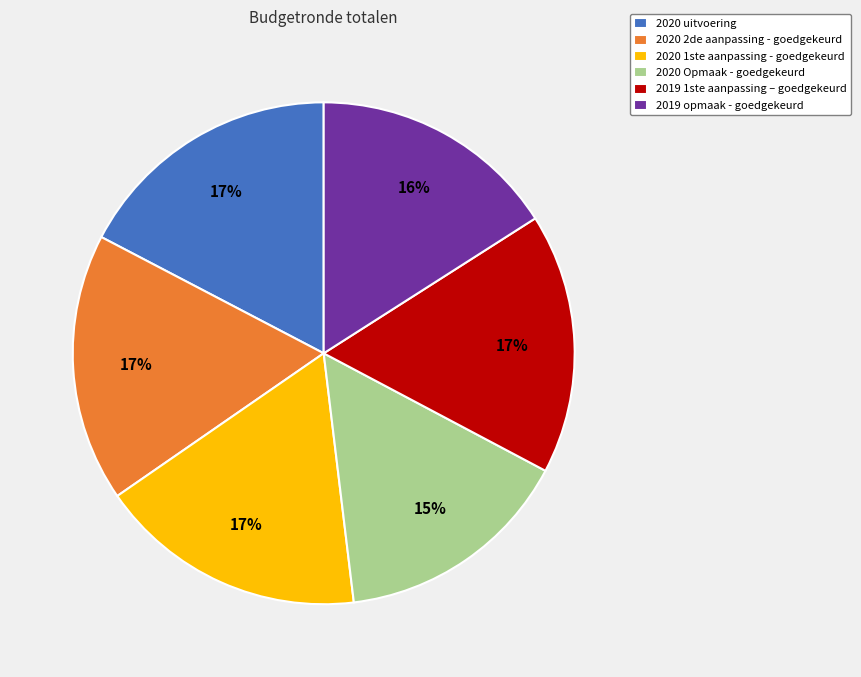

Between 2020 uitvoering and 2019 opmaak - goedgekeurd, which is larger?

2020 uitvoering